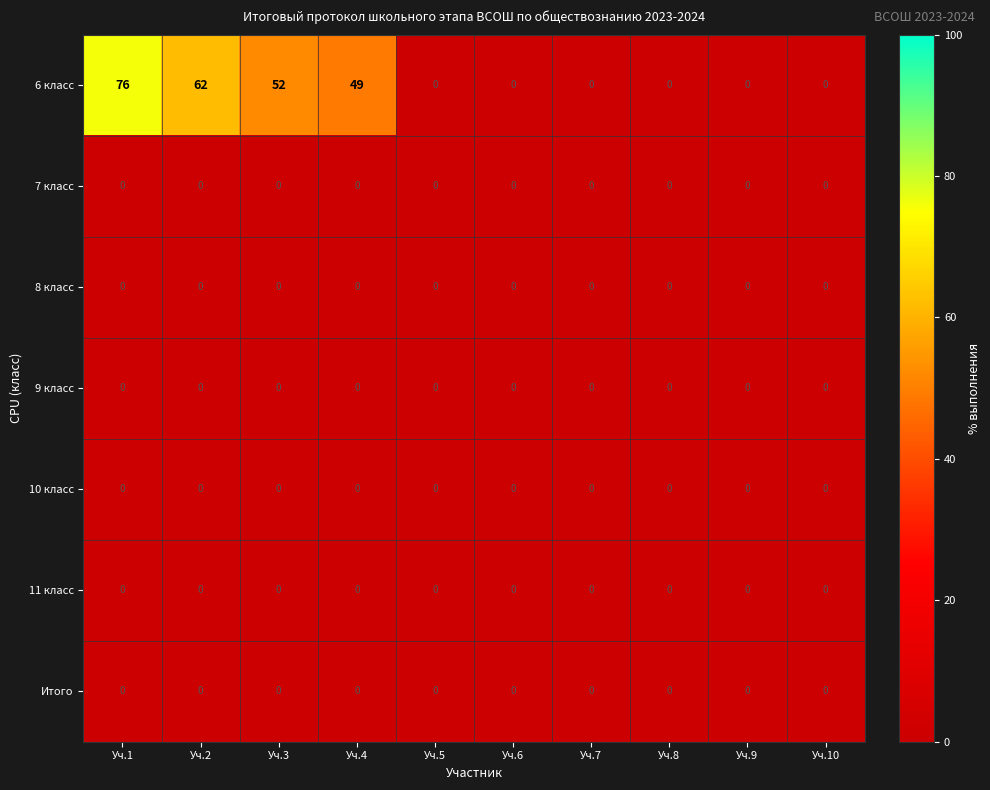

The Итого series shows 0 at Уч.8. True or false?

True